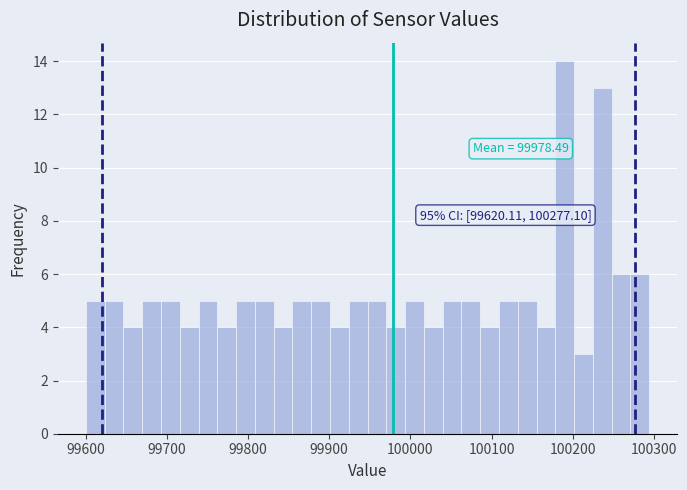

Read against the x-axis, roughly where is the centre of the tallest bar?

100190